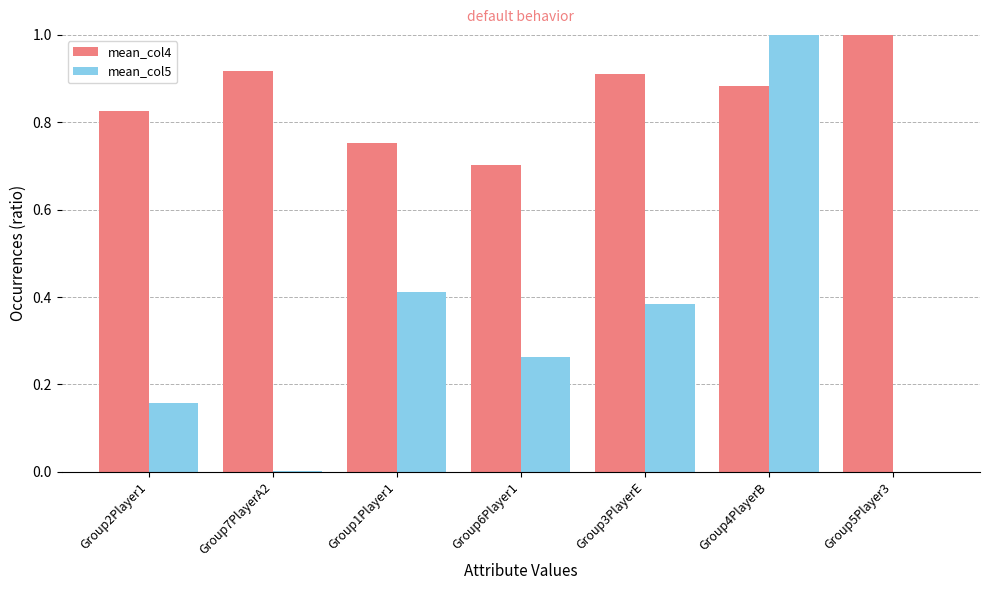

What is the maximum value shown in the chart?

1.0